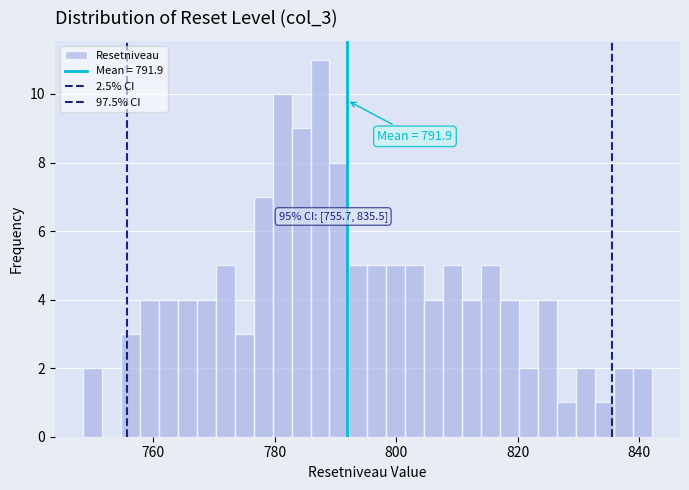

Read against the x-axis, roughly where is the centre of the tallest bar?

788